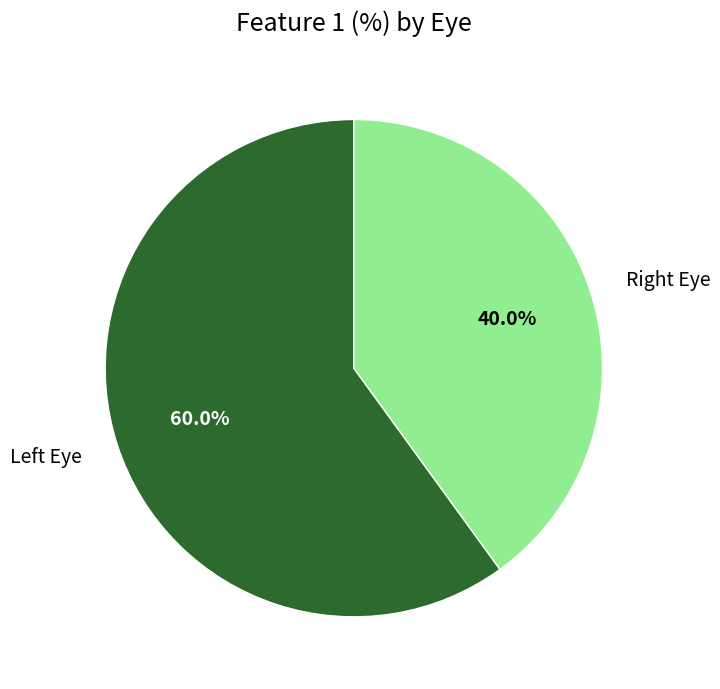

Is there any slice that represents more than half of the pie?

Yes